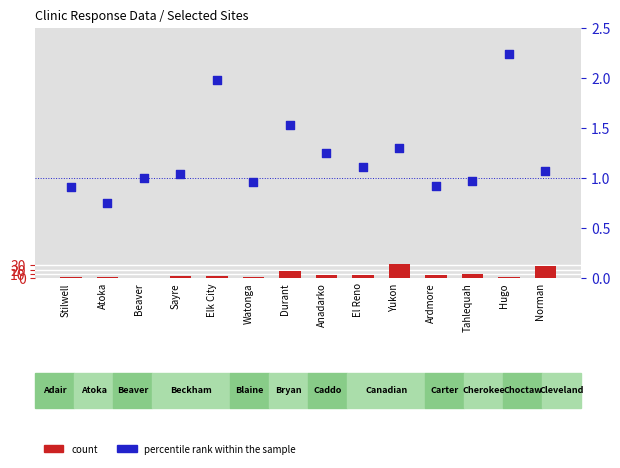

At which category is the sum across all series the highest?

Yukon